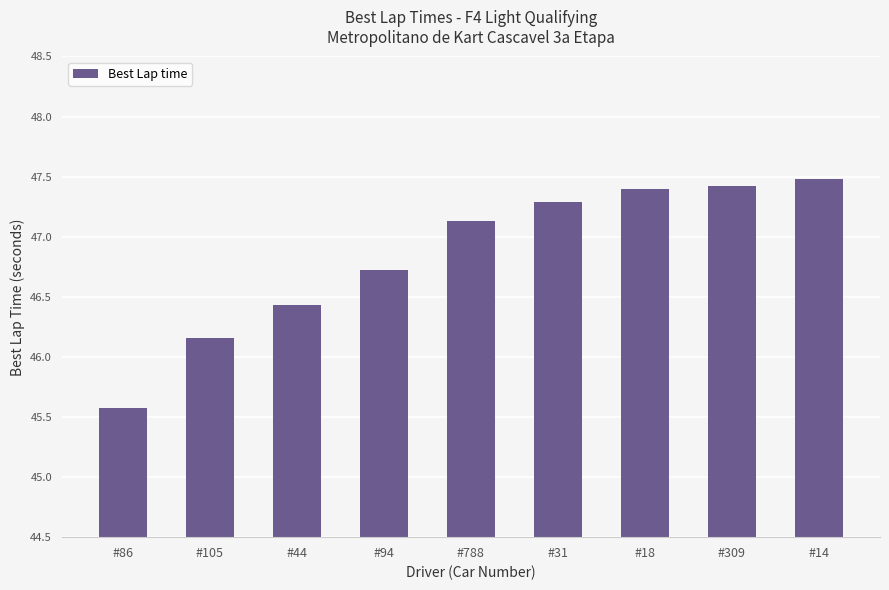

True or false: the data shows 66.9 at #14.

False